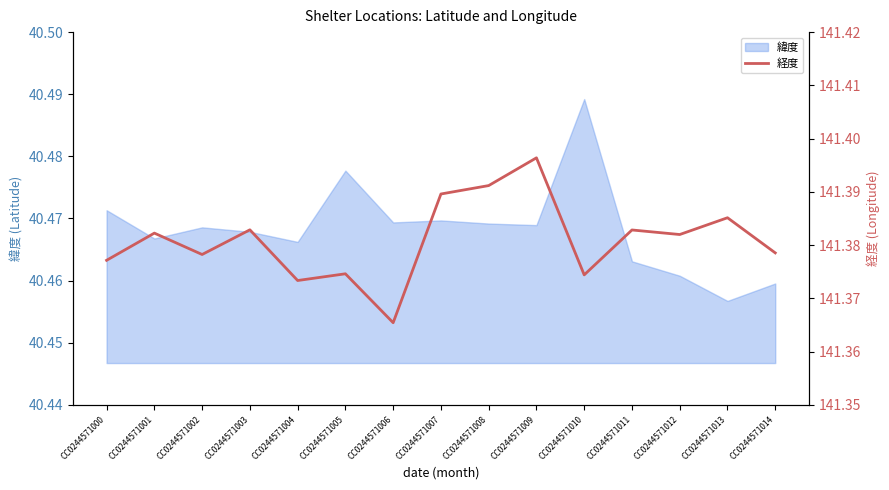

The 緯度 series shows 53.5 at CC0244571006. True or false?

False